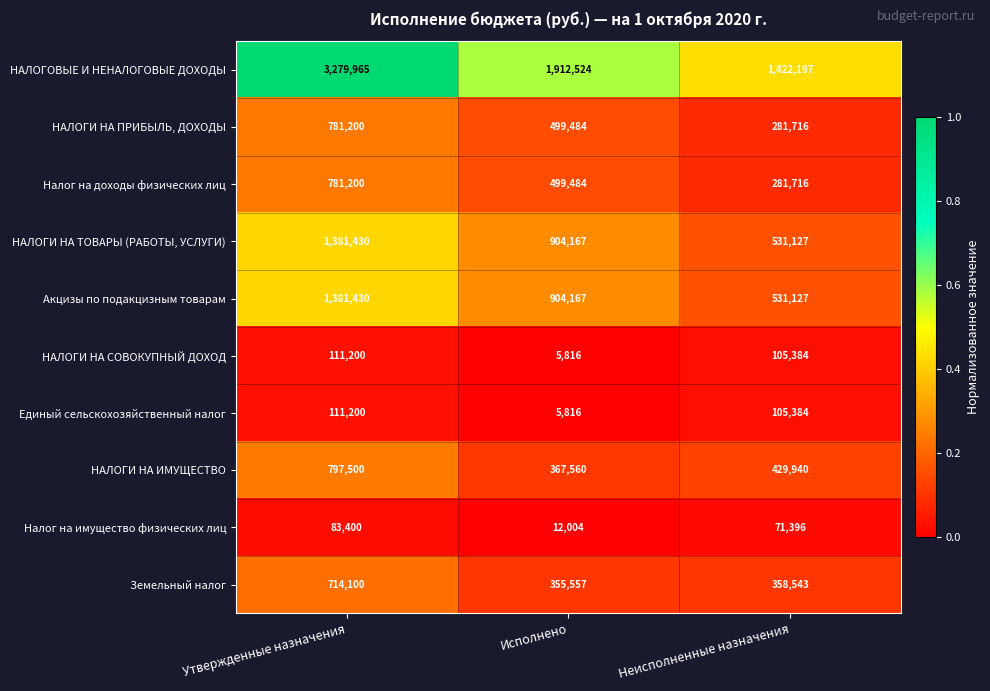

The Налог на доходы физических лиц series shows 484857 at Неисполненные назначения. True or false?

False